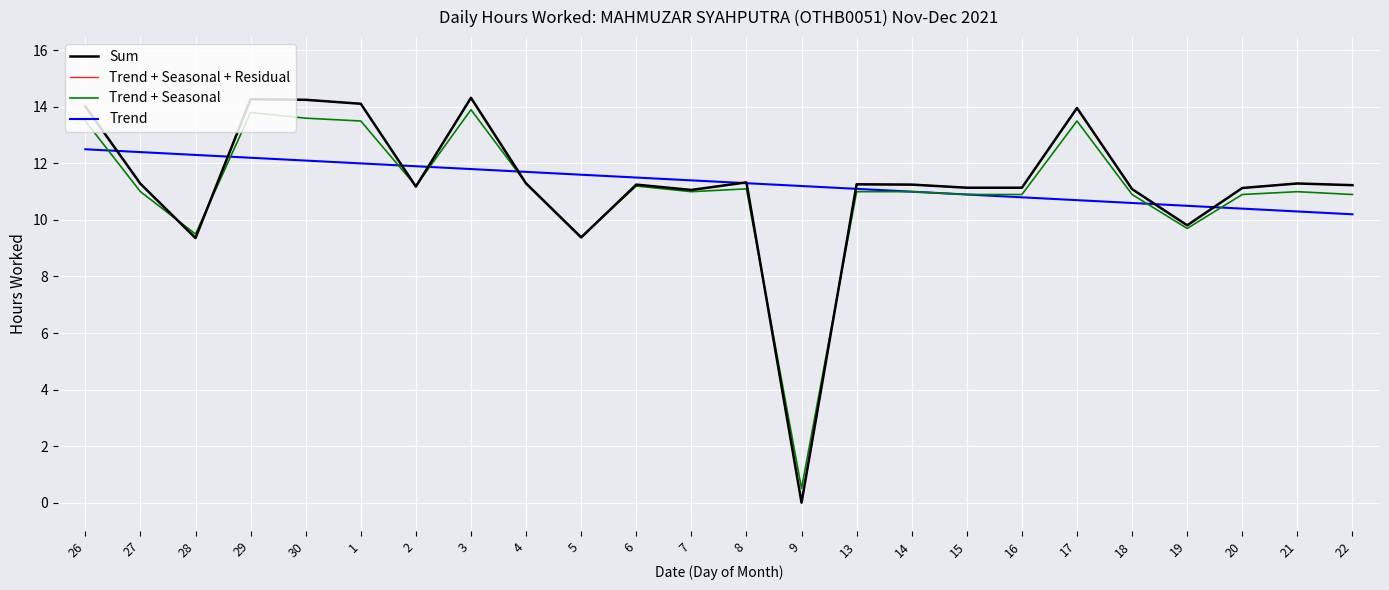

What position from the right is 28?

22